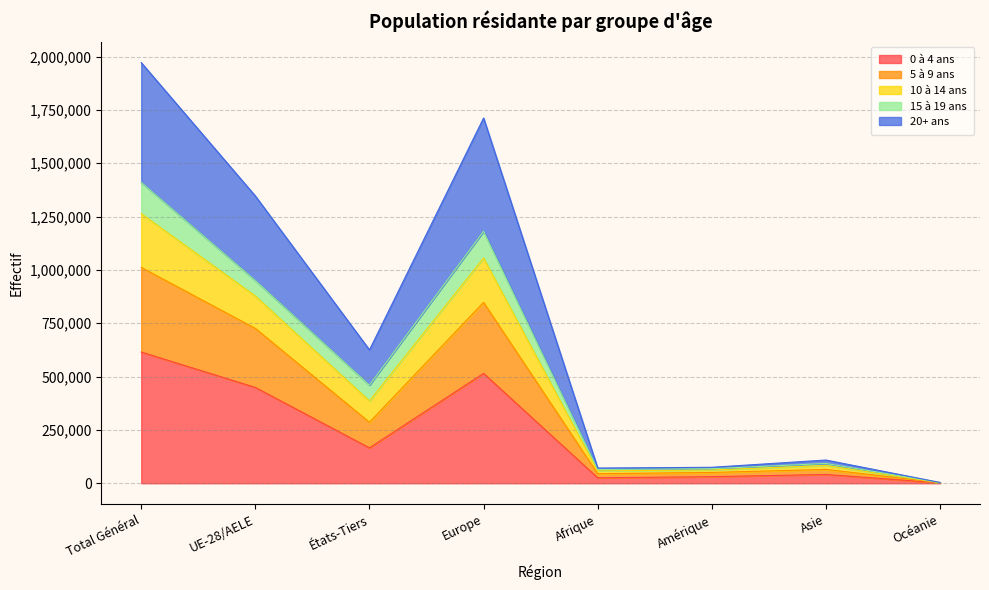

Is the value of 5 à 9 ans at États-Tiers greater than the value of 10 à 14 ans at Total Général?

No